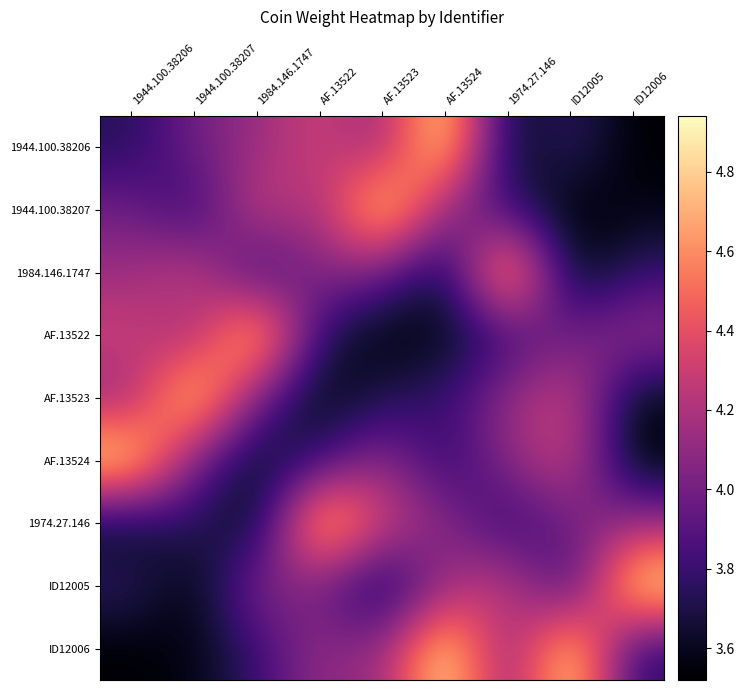

Rank the series at ID12005 from lowest to highest value.

1944.100.38207, 1984.146.1747, ID12005, 1944.100.38206, AF.13522, 1974.27.146, AF.13523, AF.13524, ID12006